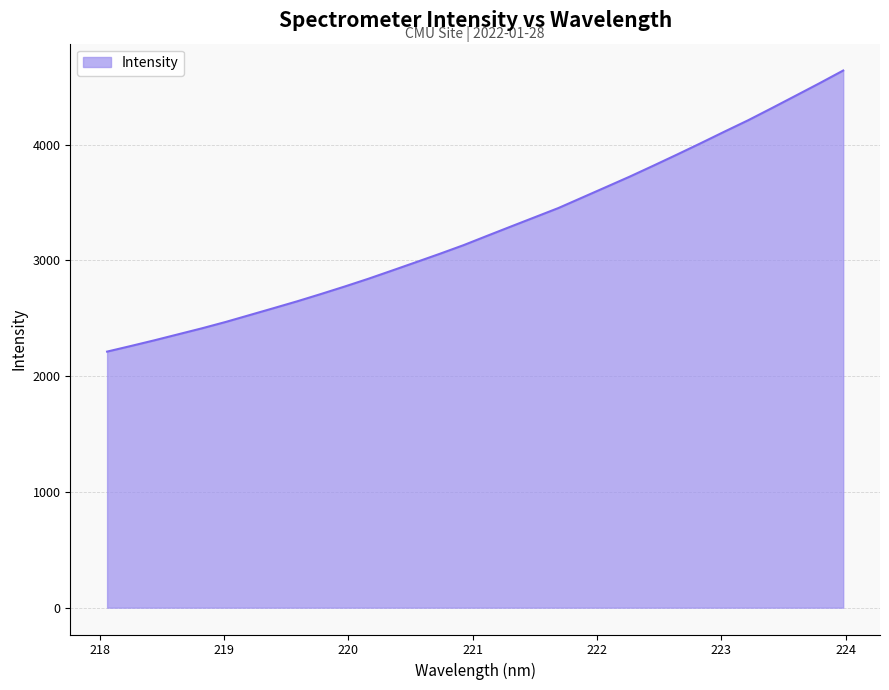

How many values are below 3213?

16